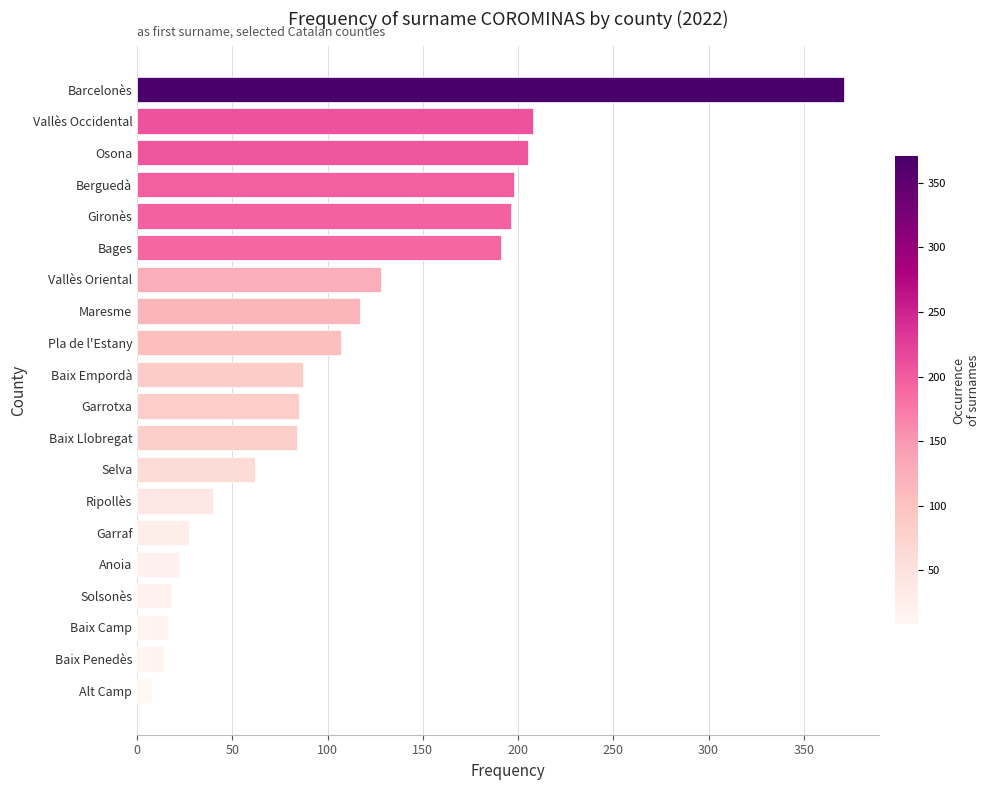

What is the label of the 17th bar from the bottom?

Berguedà